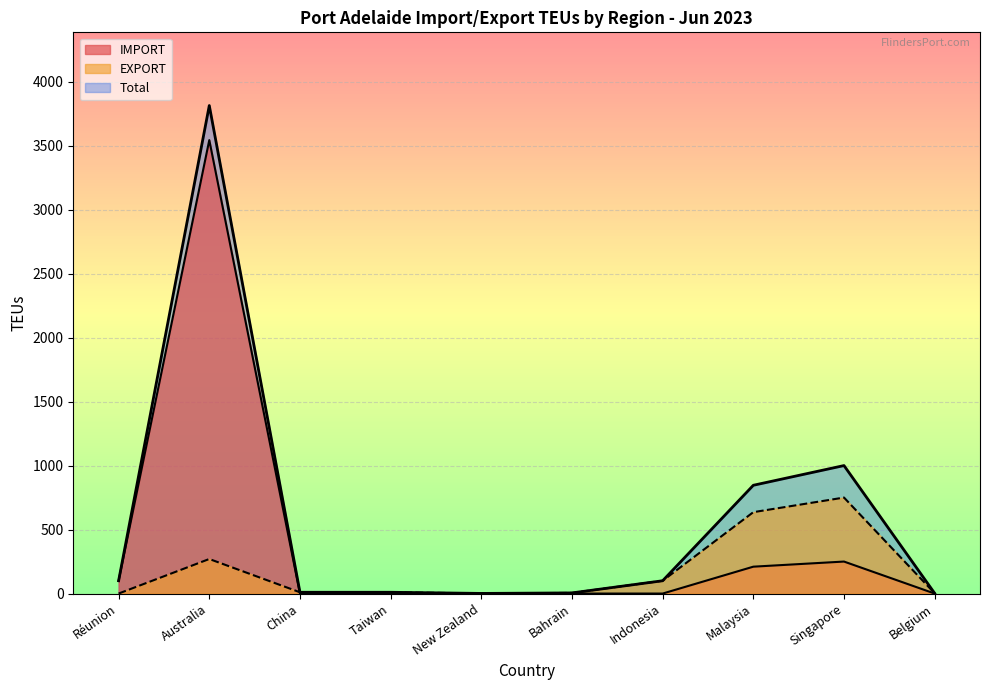

Reading left to right, list all the values displayed in this chart.

Total: 100	3813	10	10	1	5	100	846	1000	2
IMPORT: 100	3543	0	0	0	0	0	210	250	0
EXPORT: 0	270	10	10	1	5	100	636	750	2